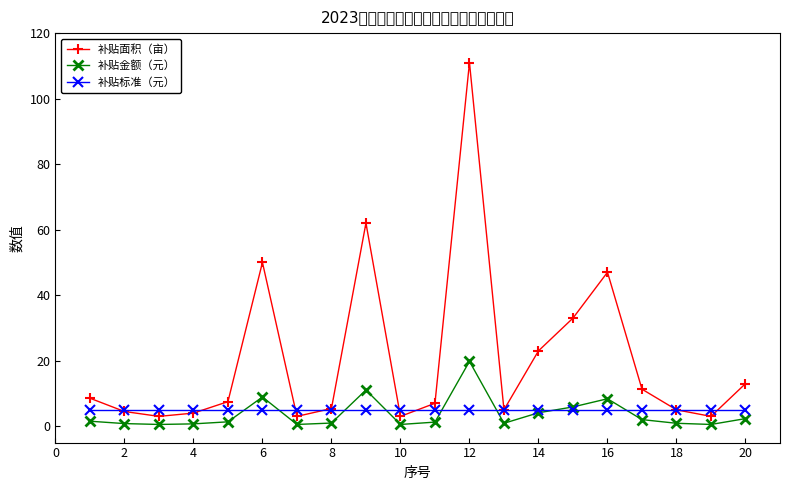

How many data points in 补贴面积（亩） are less than 7?

9